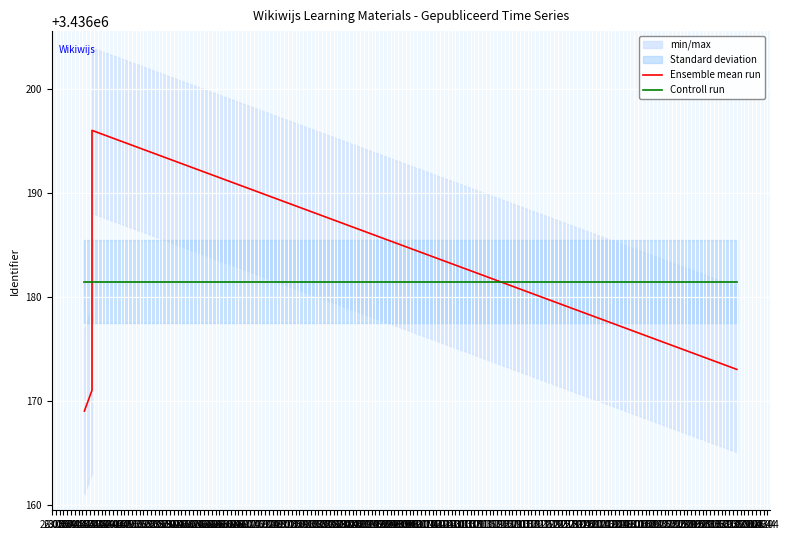

True or false: Controll run has more than 0 points higher than both neighbors.

False